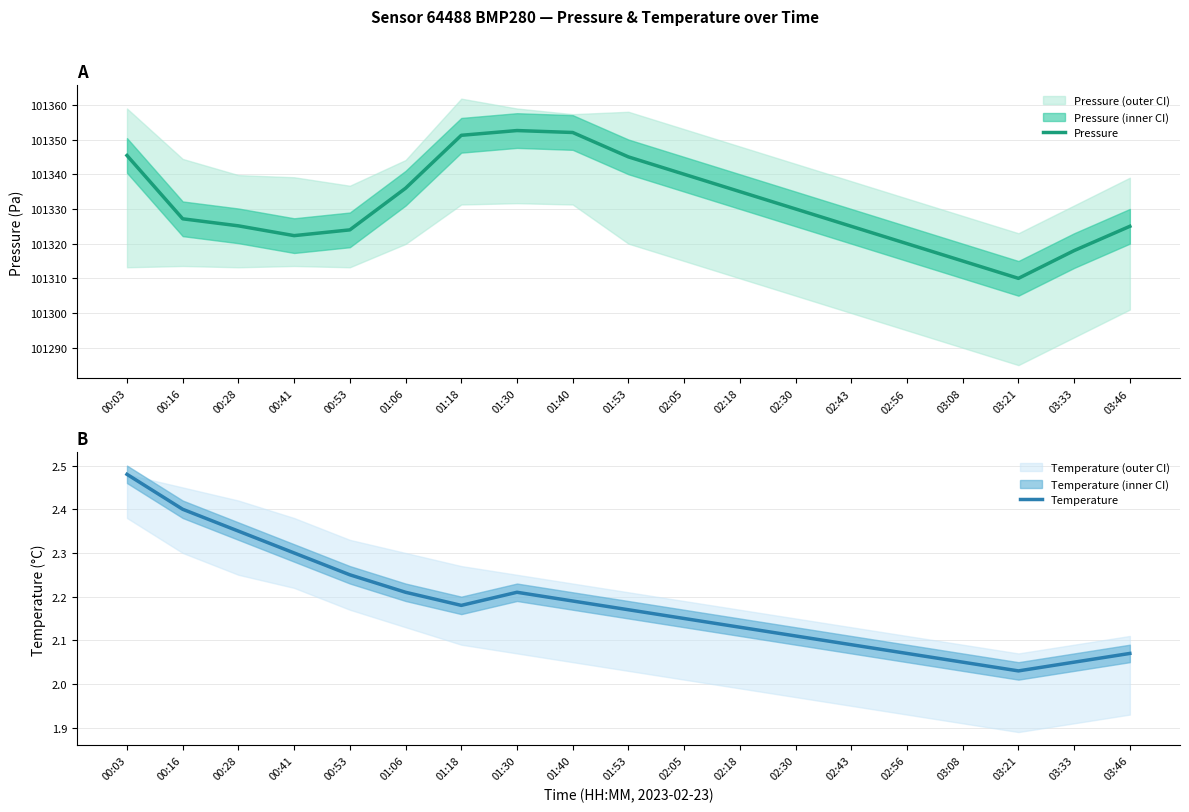

What is the label of the 14th point from the left?

02:43